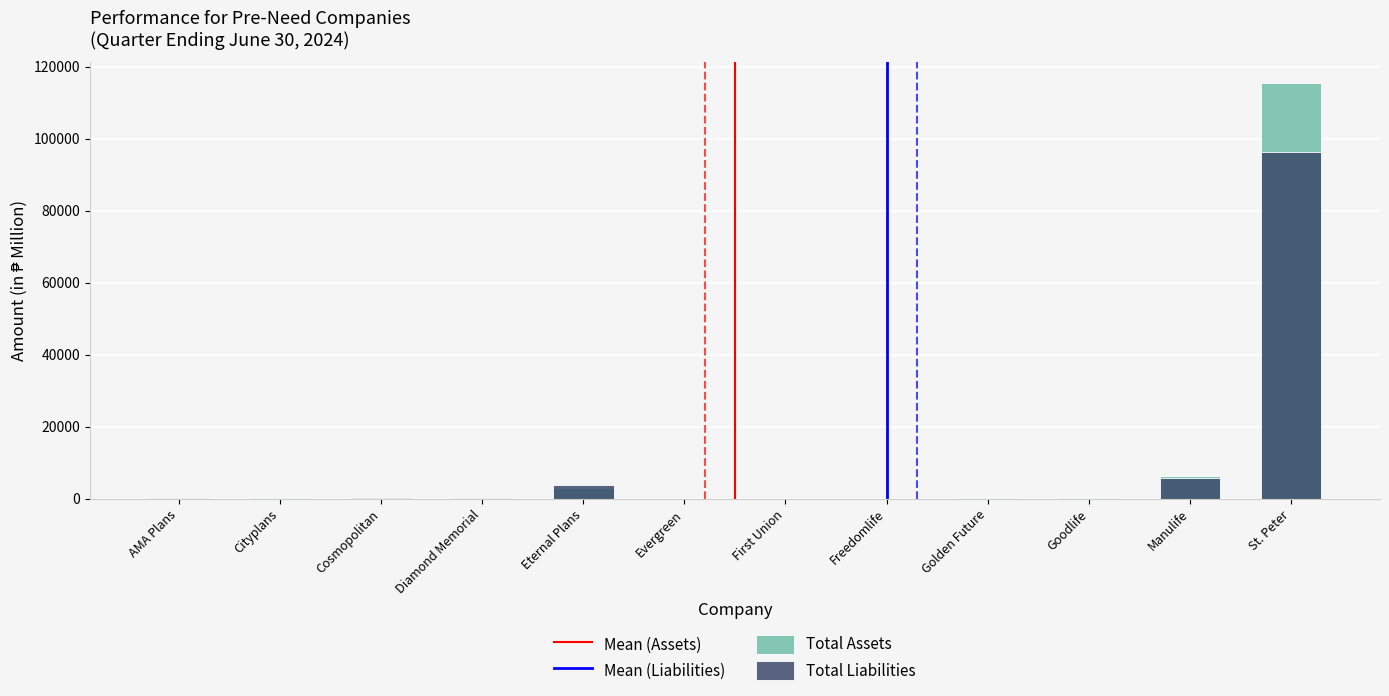

Reading right to left, extract all data points from this chart.

Total Assets: 115429.0	6462.5	150.6	241.0	108.9	68.7	111.8	3042.0	338.2	440.8	376.4	258.6
Total Liabilities: 96412.4	5694.6	6.3	51.7	7.9	9.1	11.1	3957.7	137.7	253.6	37.2	194.2